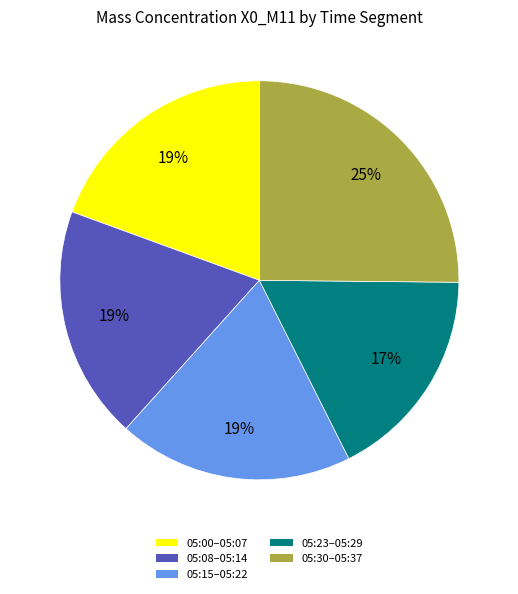

What percentage is the 05:08–05:14 slice, to the nearest percent?

19%